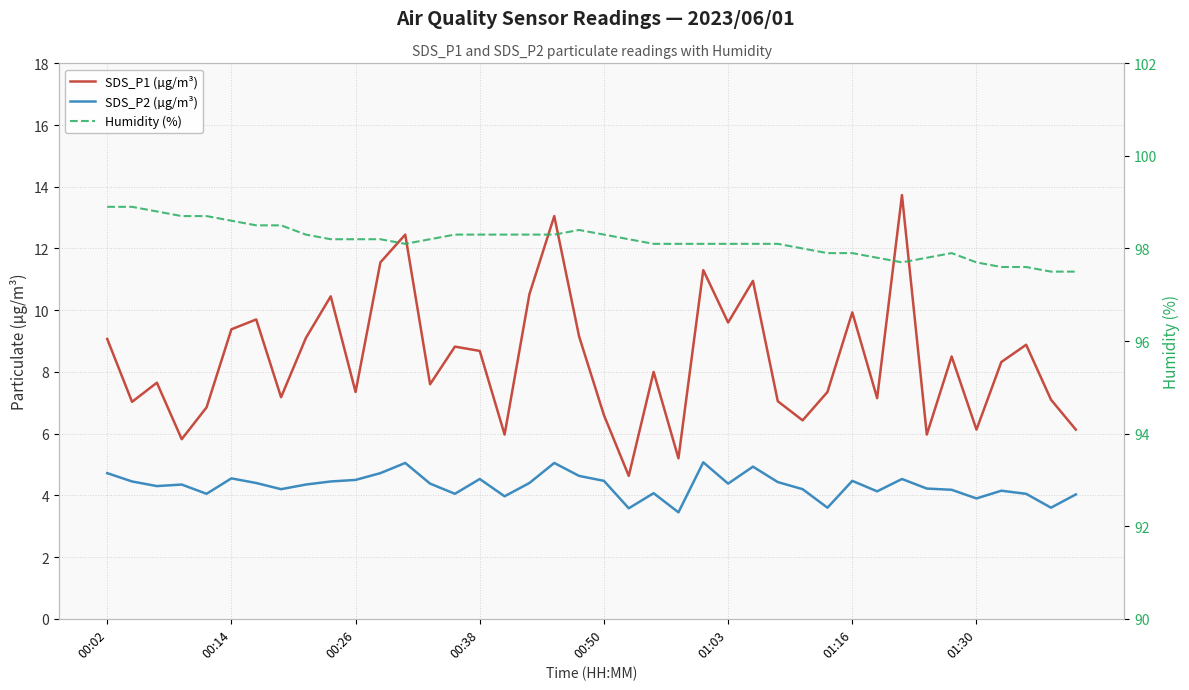

What are all the series names shown in the legend?

SDS_P1 (µg/m³), SDS_P2 (µg/m³), Humidity (%)